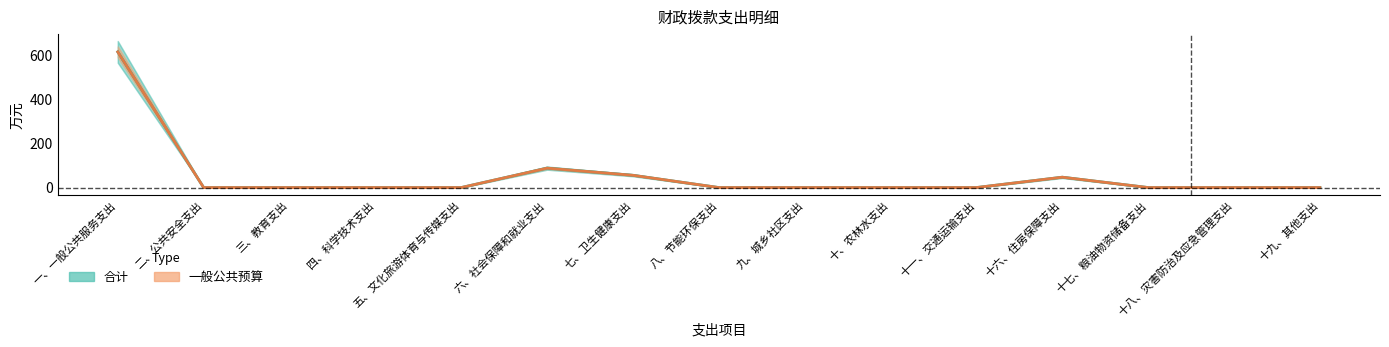

Rank the categories by value from highest to lowest.

一、一般公共服务支出, 六、社会保障和就业支出, 七、卫生健康支出, 十六、住房保障支出, 二、公共安全支出, 三、教育支出, 四、科学技术支出, 五、文化旅游体育与传媒支出, 八、节能环保支出, 九、城乡社区支出, 十、农林水支出, 十一、交通运输支出, 十七、粮油物资储备支出, 十八、灾害防治及应急管理支出, 十九、其他支出